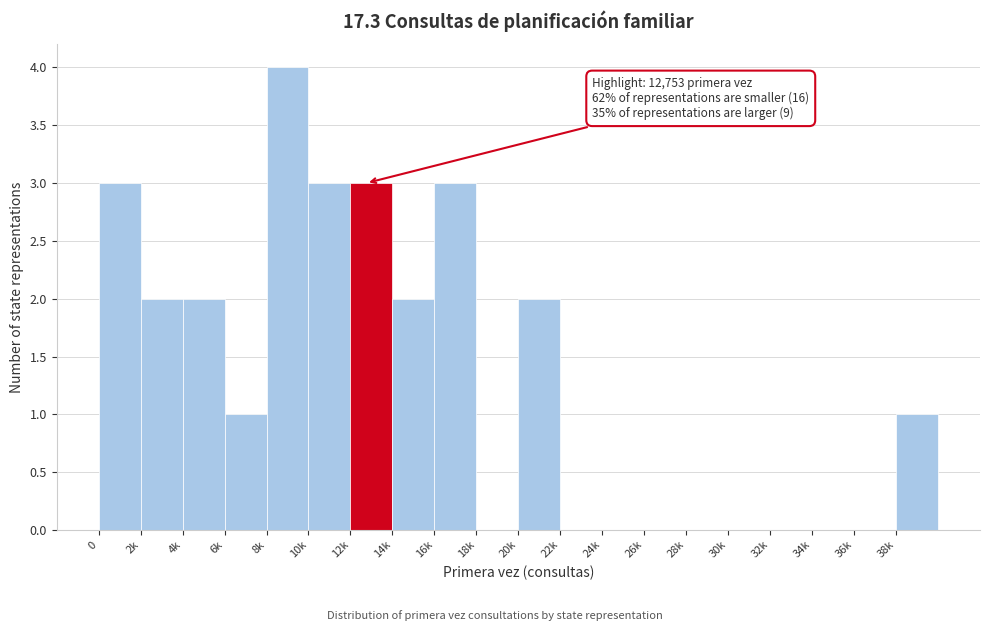

Reading left to right, transcribe all the data shown in this chart.

0=3	2k=2	4k=2	6k=1	8k=4	10k=3	12k=3	14k=2	16k=3	18k=0	20k=2	22k=0	24k=0	26k=0	28k=0	30k=0	32k=0	34k=0	36k=0	38k=1